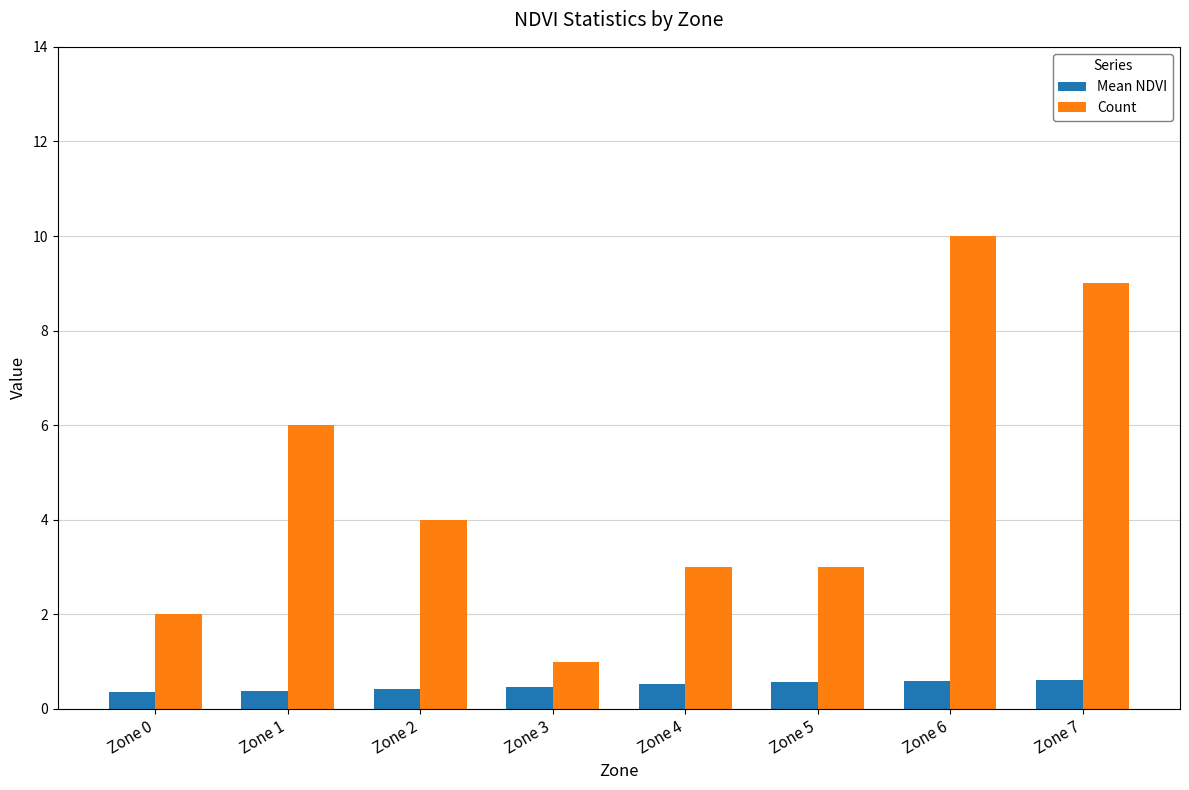

Which series changed the most between Zone 1 and Zone 3?

Count